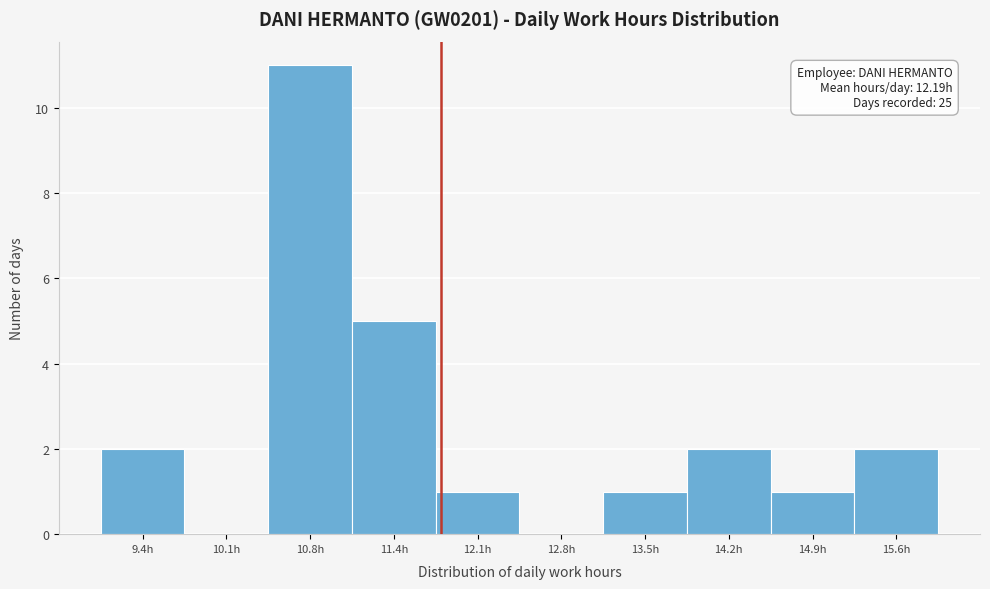

Reading left to right, transcribe all the data shown in this chart.

9.4h=2	10.1h=0	10.8h=11	11.4h=5	12.1h=1	12.8h=0	13.5h=1	14.2h=2	14.9h=1	15.6h=2